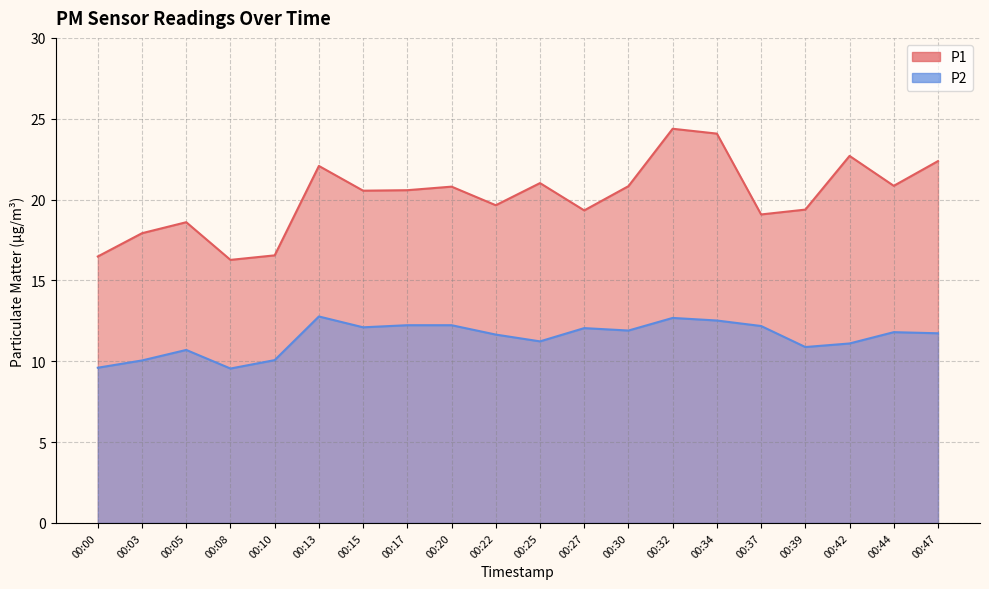

Does the chart have visible grid lines?

Yes